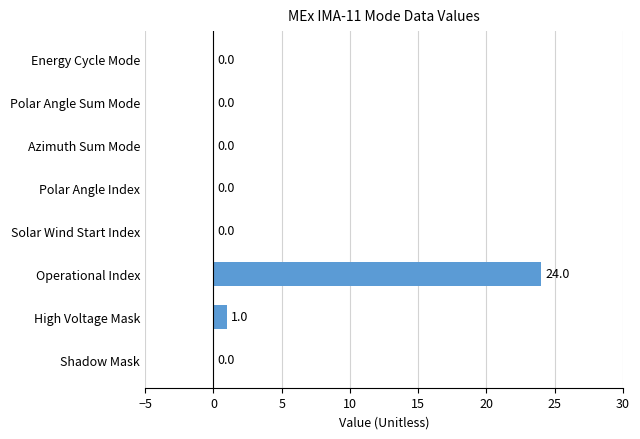

At which label is the value closest to 12?

High Voltage Mask